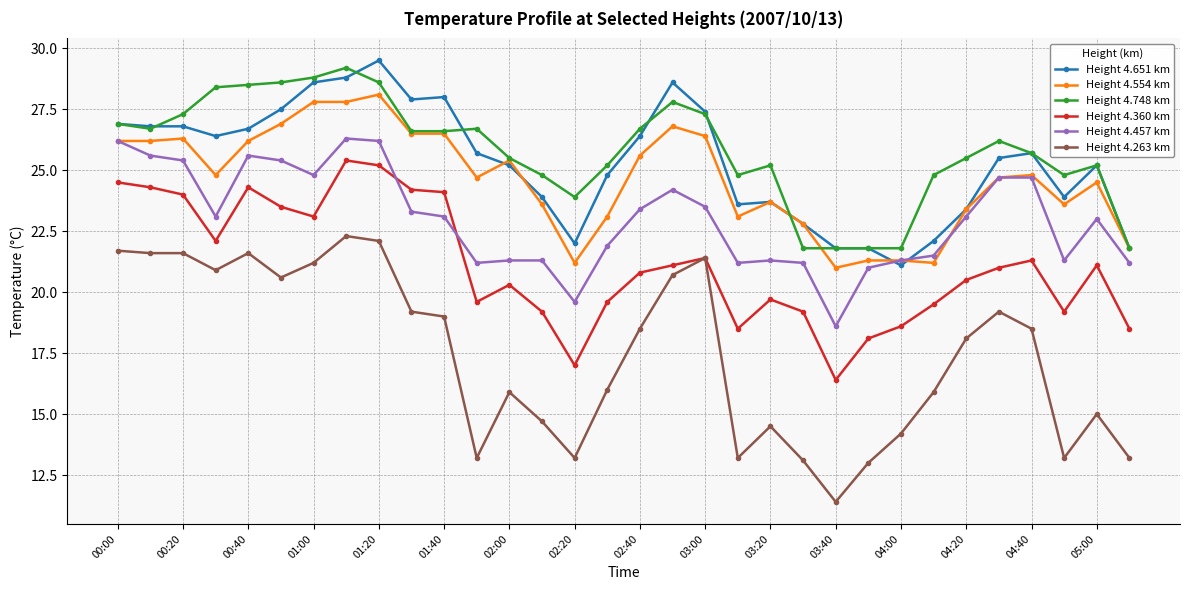

What is the average value of the Height 4.554 km series?

24.6